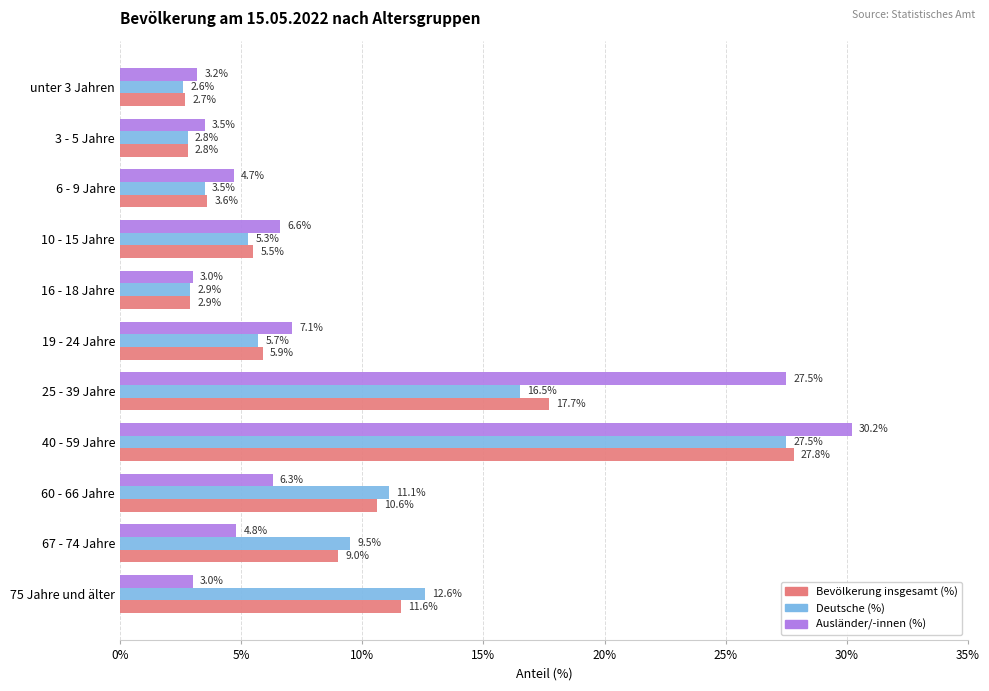

Which series has the largest range (max minus min)?

Ausländer/-innen (%)